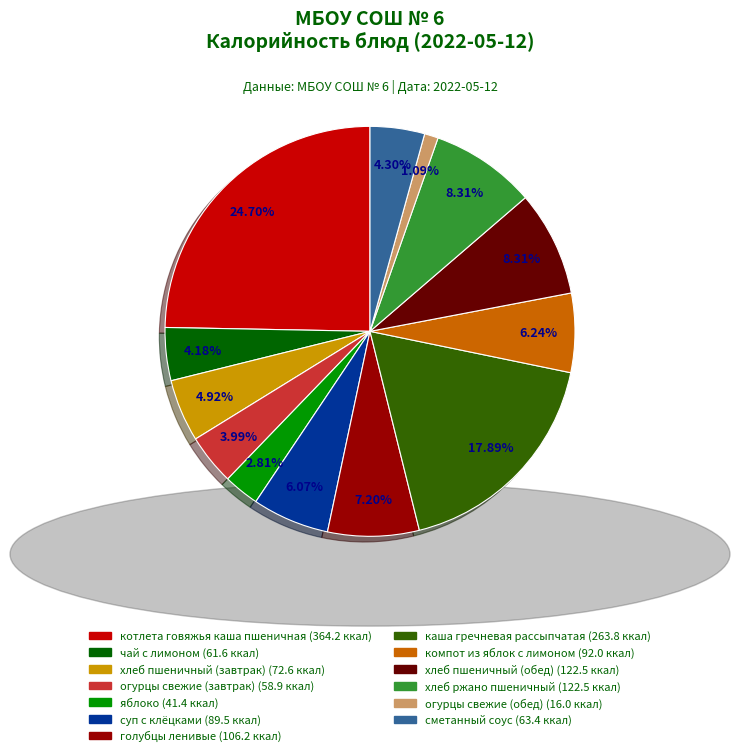

What is the ratio of the value at яблоко to the value at чай с лимоном?

0.7